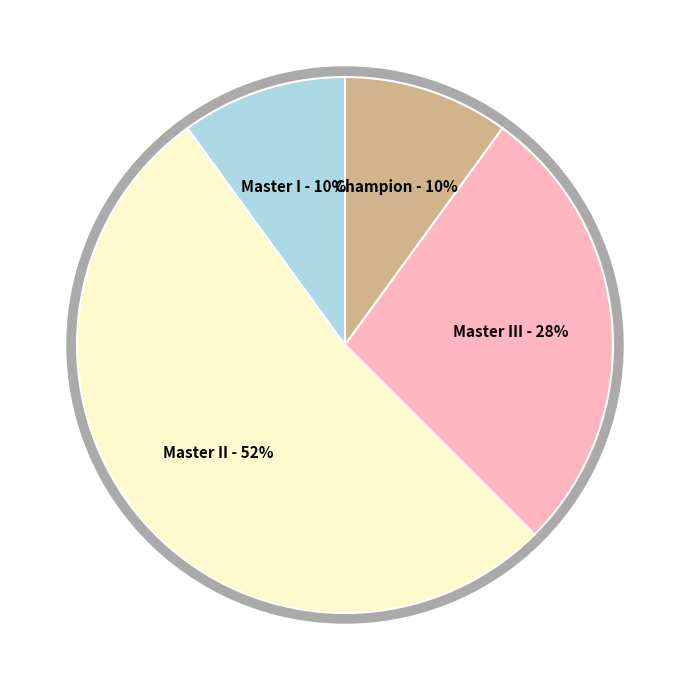

Is it true that Master II is 37% of the pie?

False